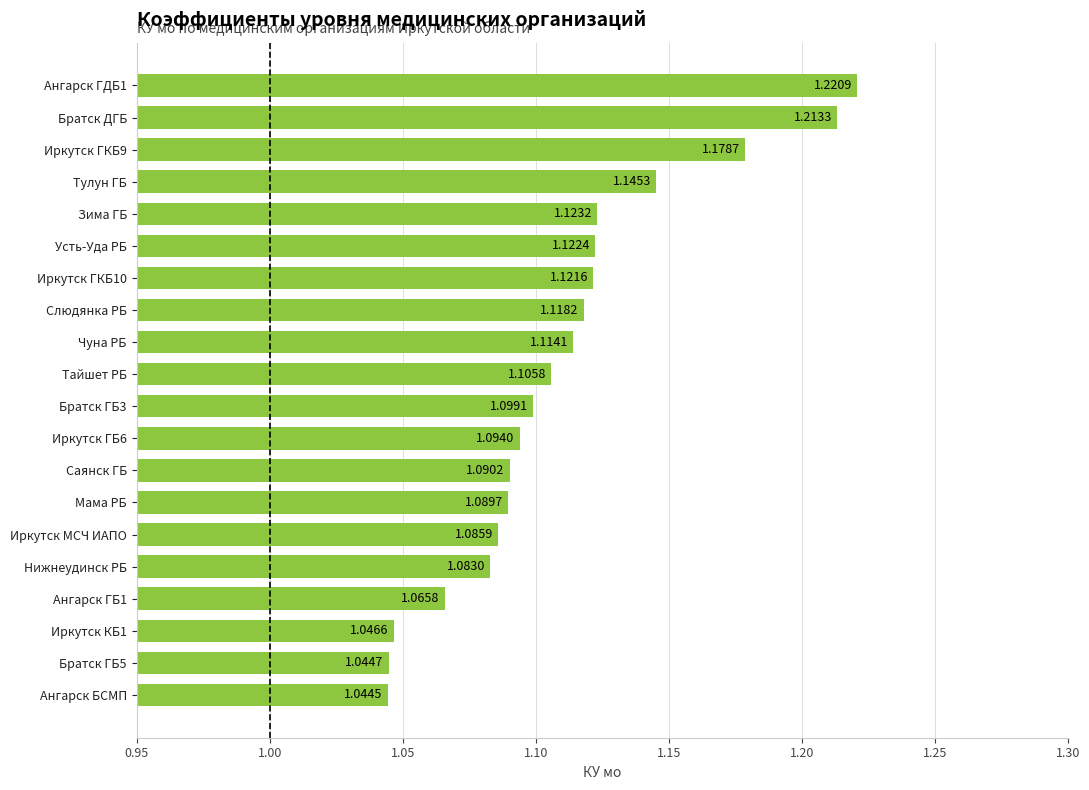

List the labels in order of value, largest first.

Ангарск ГДБ1, Братск ДГБ, Иркутск ГКБ9, Тулун ГБ, Зима ГБ, Усть-Уда РБ, Иркутск ГКБ10, Слюдянка РБ, Чуна РБ, Тайшет РБ, Братск ГБ3, Иркутск ГБ6, Саянск ГБ, Мама РБ, Иркутск МСЧ ИАПО, Нижнеудинск РБ, Ангарск ГБ1, Иркутск КБ1, Братск ГБ5, Ангарск БСМП